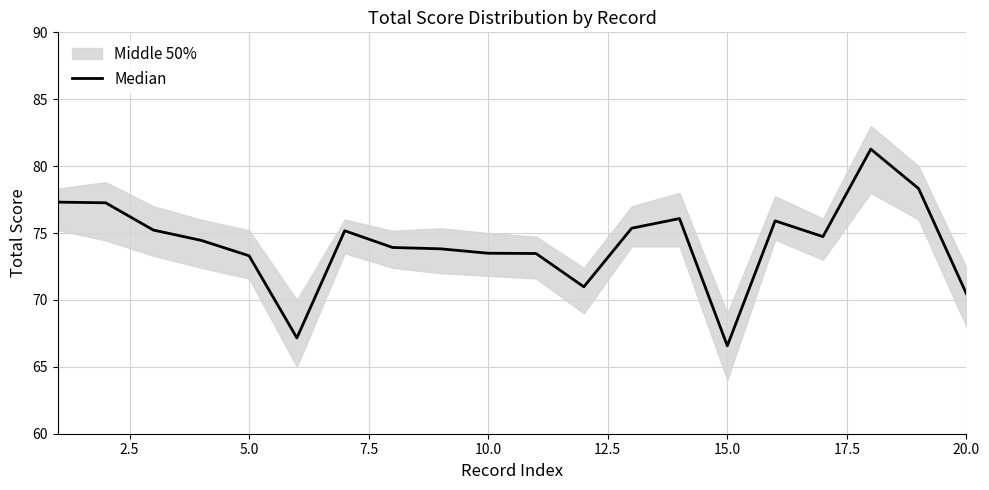

Is it true that the value at 11 is 36.9?

False